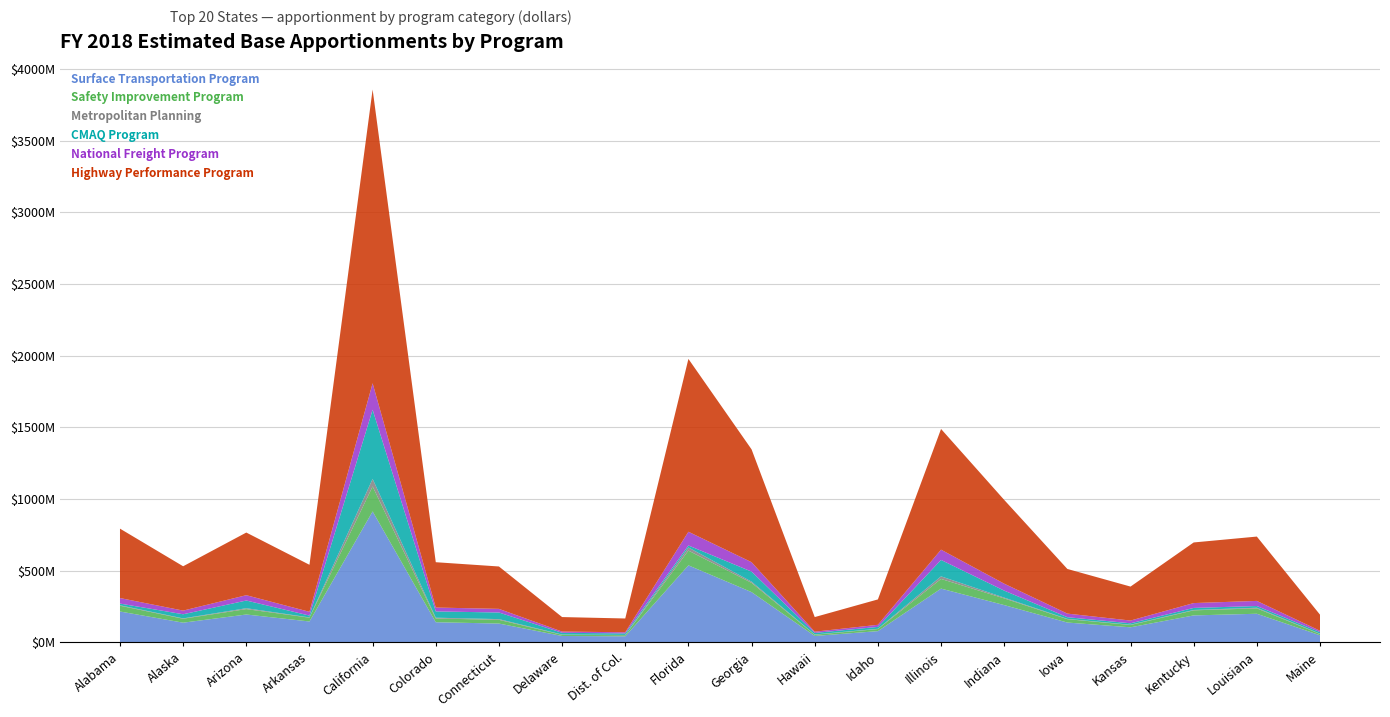

Reading left to right, extract all data points from this chart.

Surface Transportation Program: 215996211	138007694	194990432	146336546	914095695	141069749	131909858	45144616	42895806	537910823	351124182	45536221	79000568	375672675	260715791	138935833	105742590	188637481	200247139	50188439
Safety Improvement Program: 40157265	27453316	37666538	26515974	173842916	26017364	25985990	8240265	7774994	102828079	64771233	8321287	14568251	67380600	46569014	23520321	15990916	35375587	37409161	9158187
Metropolitan Planning: 3249540	2418554	6178792	1818002	53006403	5590992	4902177	1885056	1880548	21798177	8185709	1849976	1716588	18073025	5525544	2099048	2048065	2684655	4568072	1954840
CMAQ Program: 11824715	28801964	53722096	12780079	482260220	43853577	46101433	12100080	10498707	14037499	70200359	10747358	13326377	114380912	48779940	11723825	9811001	14240845	11931436	10719129
National Freight Program: 38588442	25491158	37066012	26353190	184876219	27037778	25413920	8547590	8057700	95699322	65543597	8548027	14524157	71733611	48393882	24997247	19199409	33802697	35623372	9332776
Highway Performance Program: 484129439	309327590	437047520	327995706	2048835179	316190816	295660026	101186207	96145773	1205662190	787002476	102063944	177070239	842024962	584362980	311407902	237009255	422808148	448829794	112491328